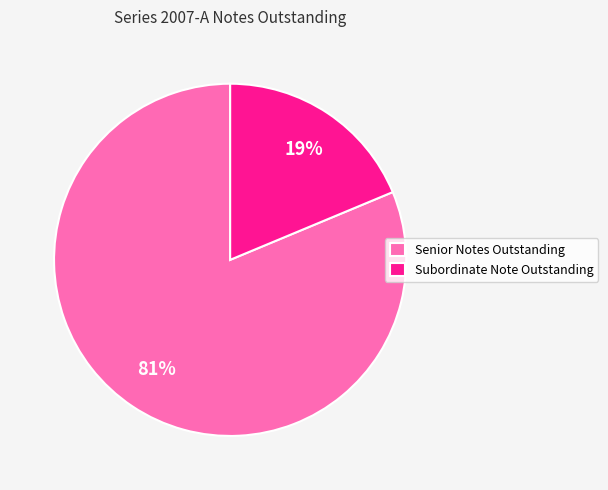

Which slice is the smallest?

Subordinate Note Outstanding